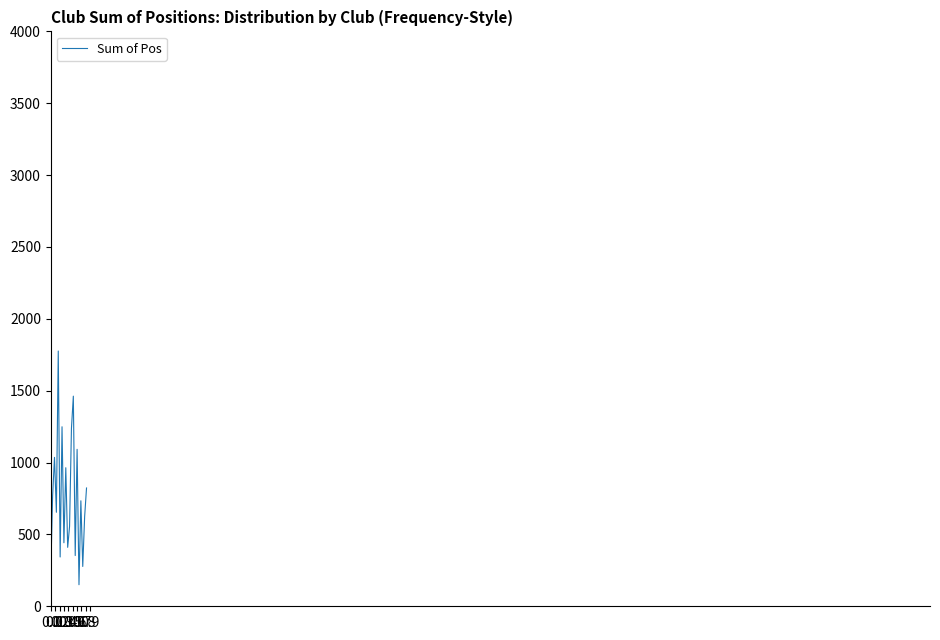

What is the minimum value shown in the chart?

150